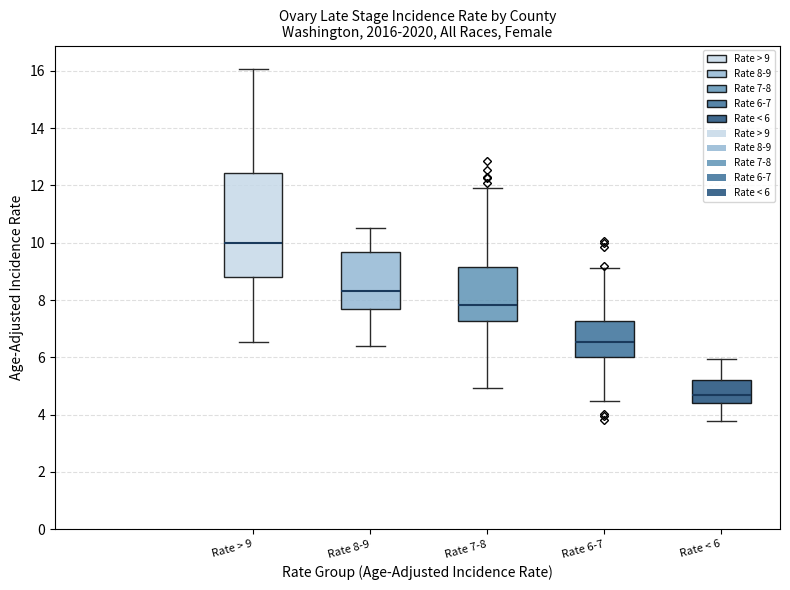

Where does the median line of the box for Rate > 9 sit on the y-axis? The values are not printed on the chart, so give them approximately, as read against the axis.

10.0